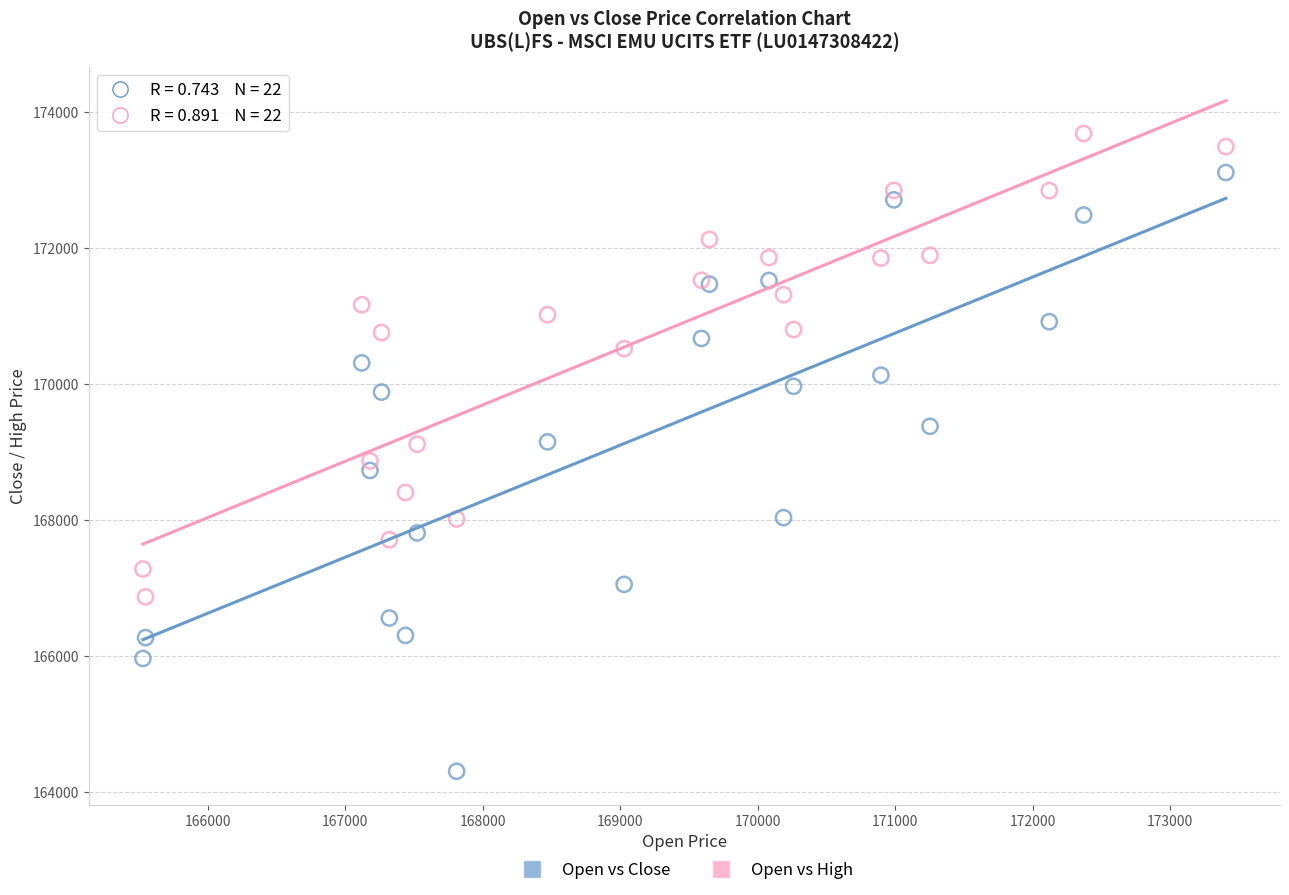

Which series contains the highest Y value?

Open vs High